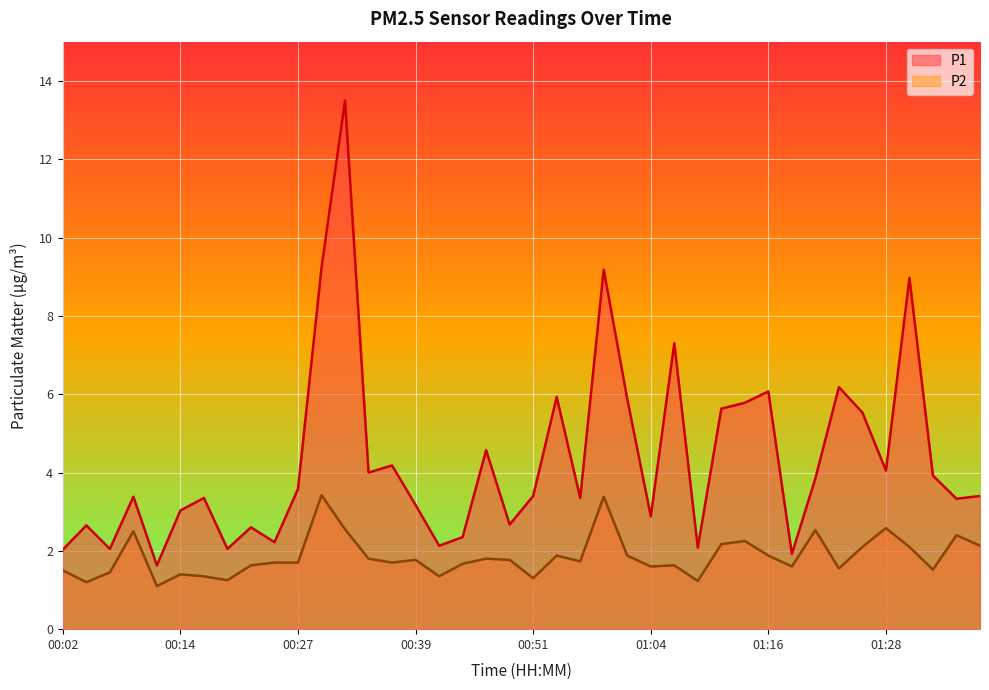

What is the difference between the maximum and minimum values in the P1 series?

11.9